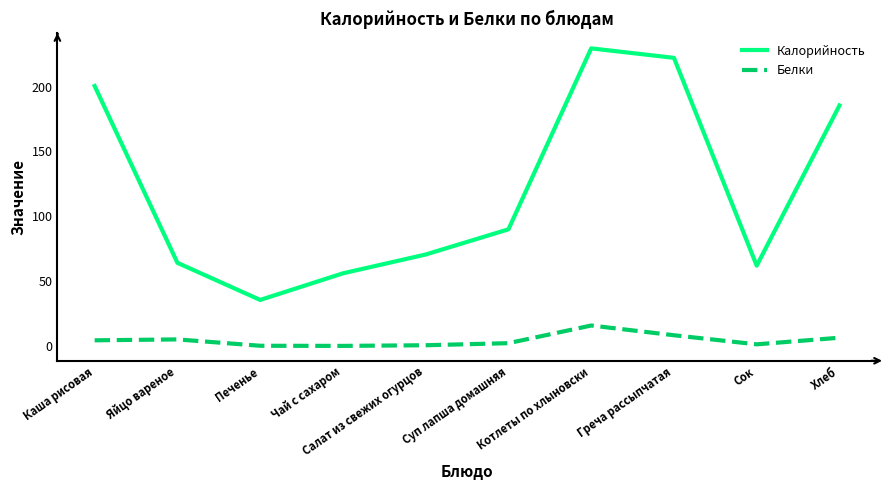

Rank the series at Печенье from highest to lowest value.

Калорийность, Белки